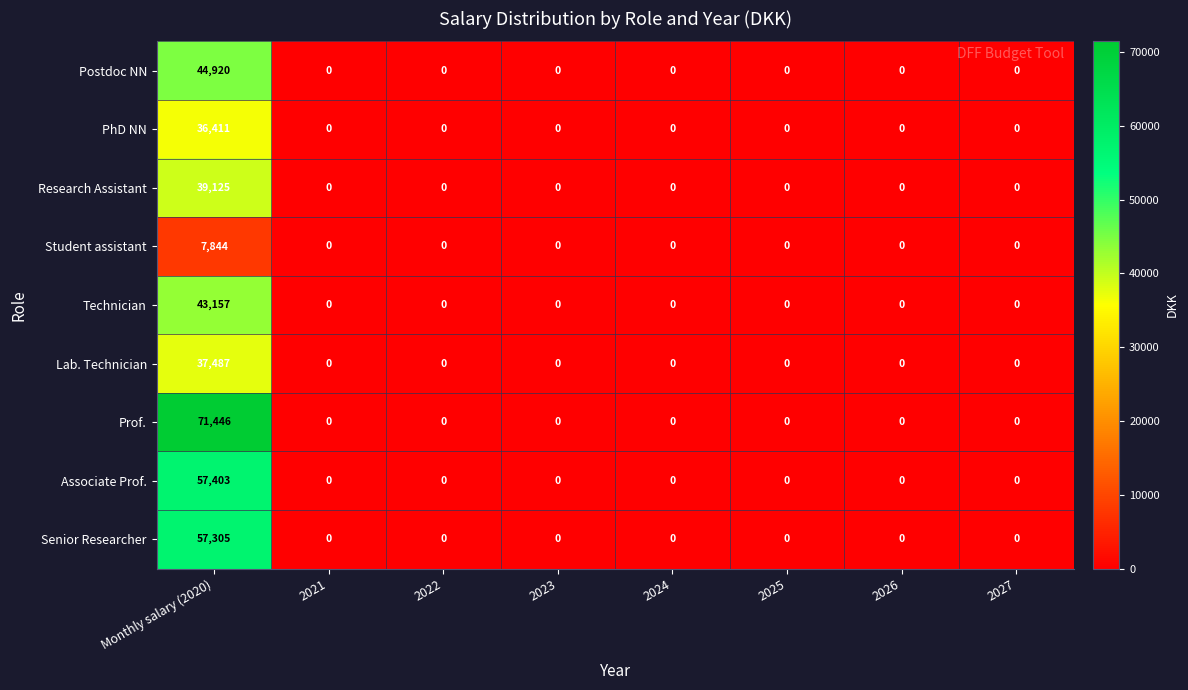

What is the difference between the maximum and minimum values in the Senior Researcher series?

57305